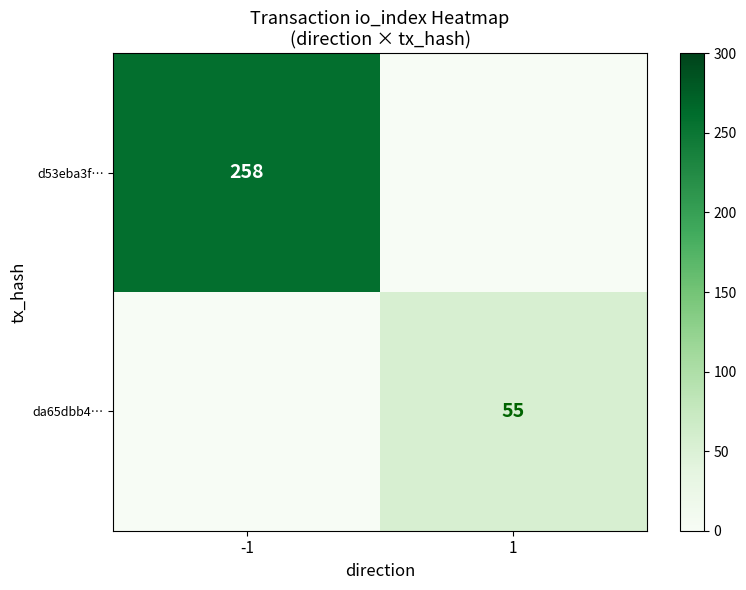

What is the difference between the maximum and minimum values in the da65dbb4… series?

55